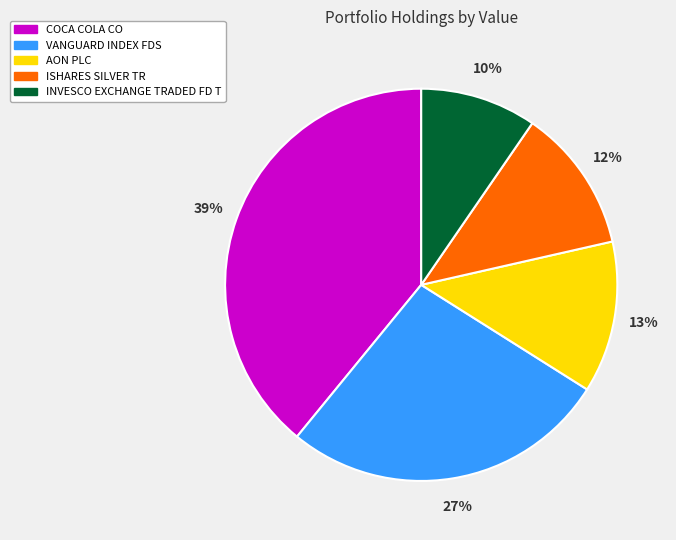

Which slice is the smallest?

INVESCO EXCHANGE TRADED FD T